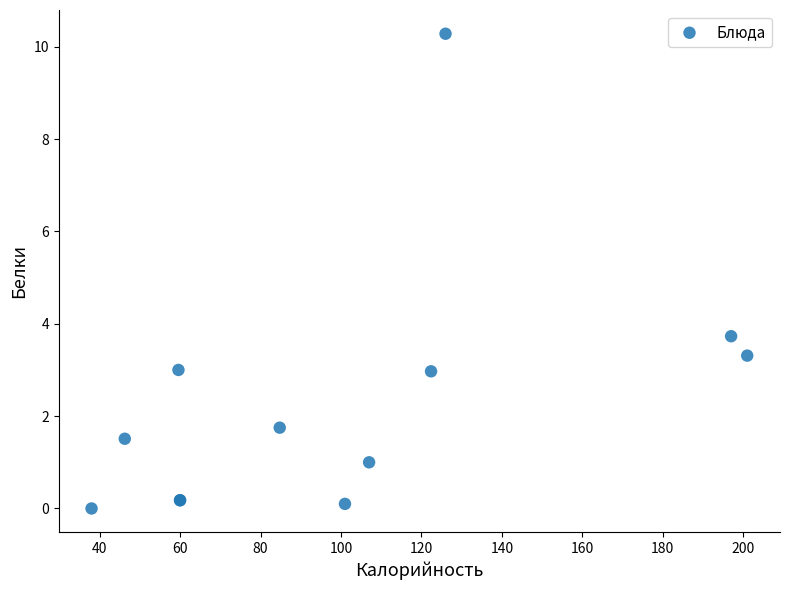

What Y value in the scatter plot is closest to 5?

3.7